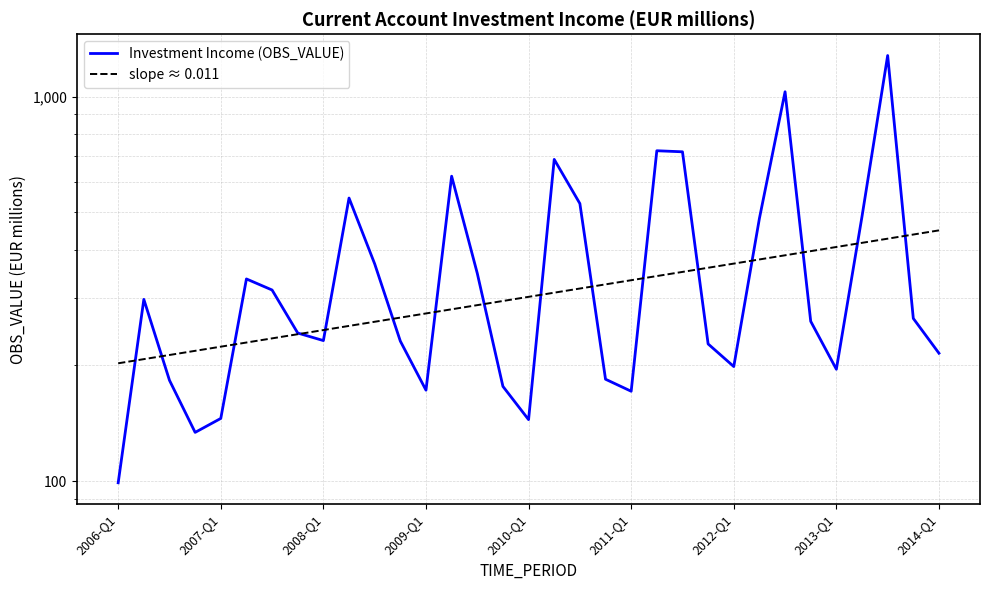

Rank the categories by slope ≈ 0.011 value from lowest to highest.

2006-Q1, 2007-Q1, 2008-Q1, 2009-Q1, 2010-Q1, 2011-Q1, 2012-Q1, 2013-Q1, 2014-Q1, 9, 10, 11, 12, 13, 14, 15, 16, 17, 18, 19, 20, 21, 22, 23, 24, 25, 26, 27, 28, 29, 30, 31, 32